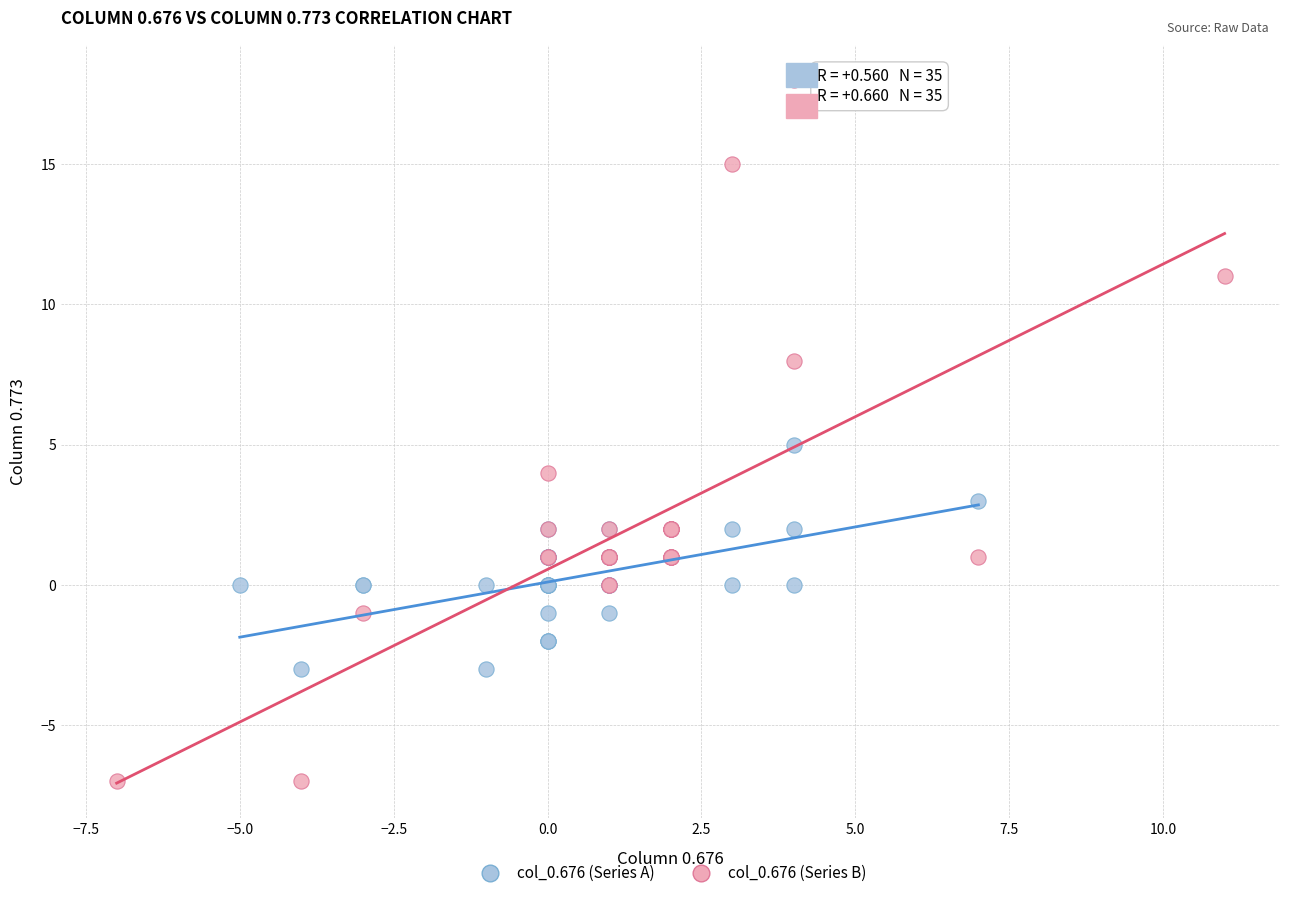

Which series reaches the maximum Y coordinate?

col_0.676 (Series B)